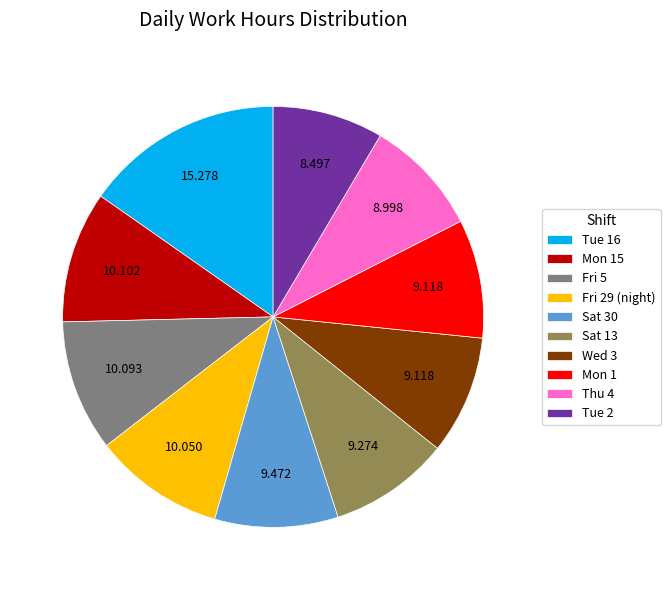

Count the number of slices in the pie.

10